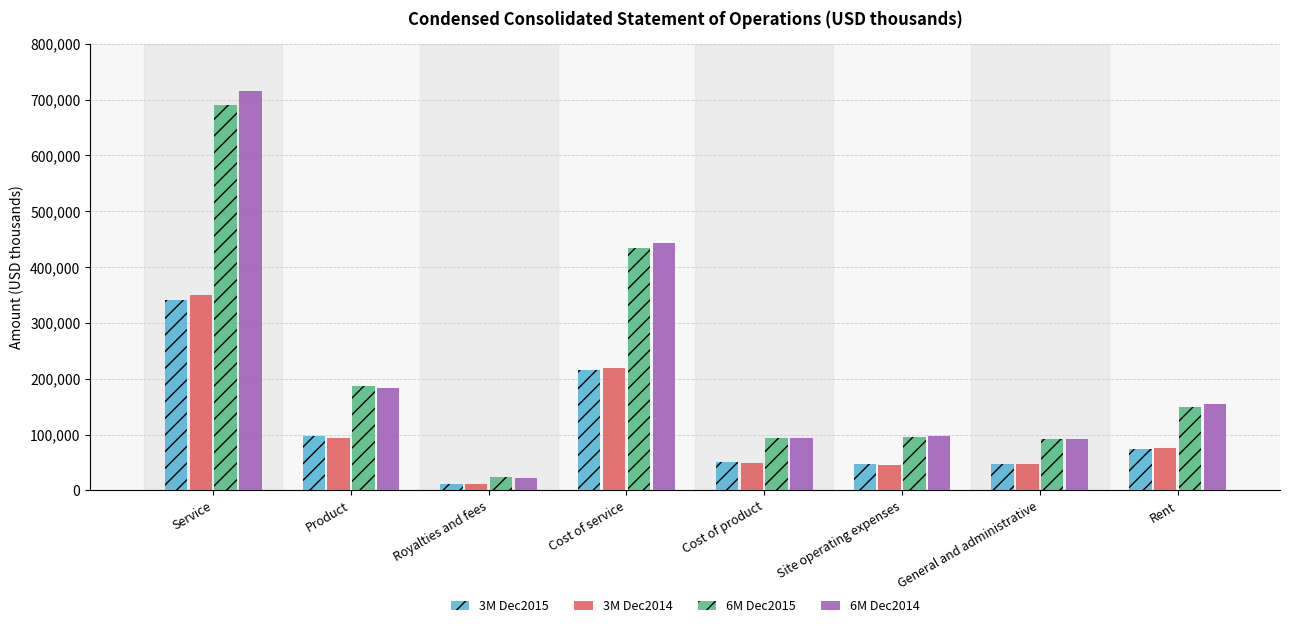

At which category is the sum across all series the highest?

Service